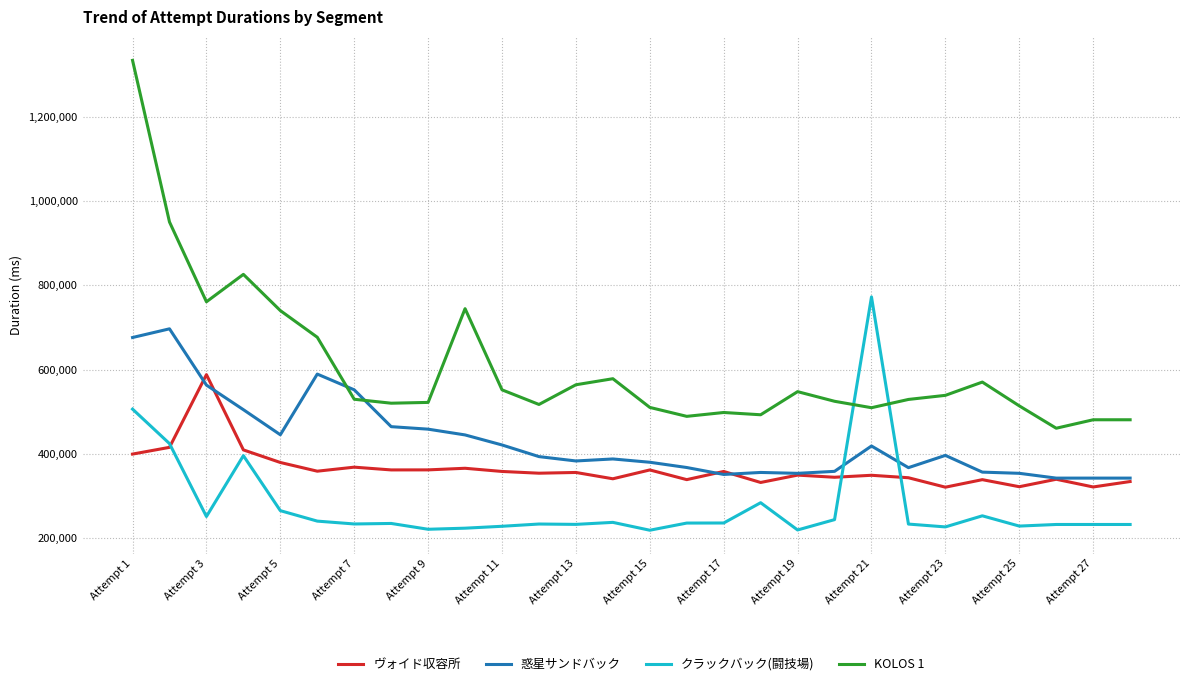

How many categories are shown in the chart?

28